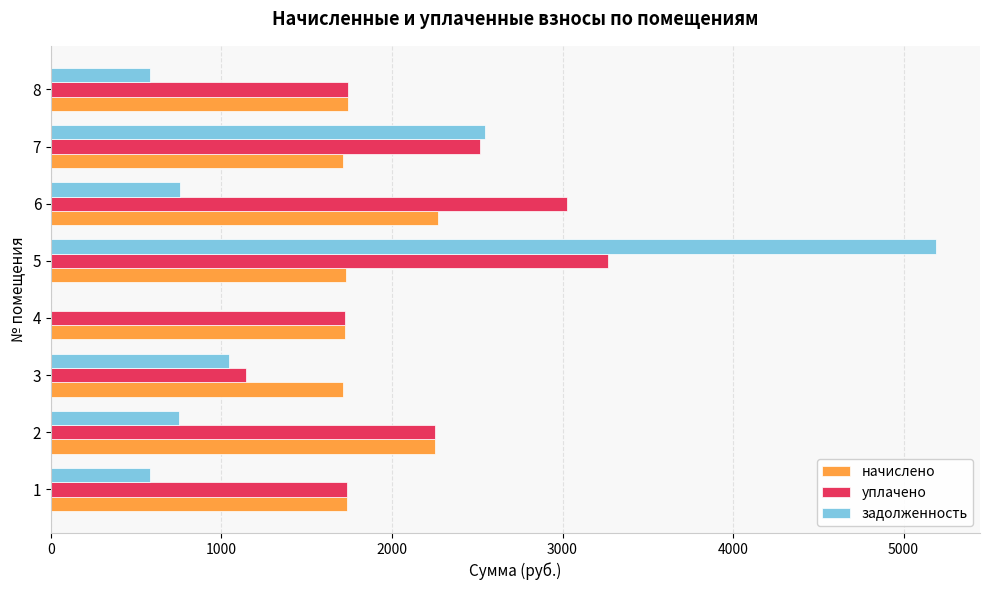

At which label is уплачено closest to 2204?

2